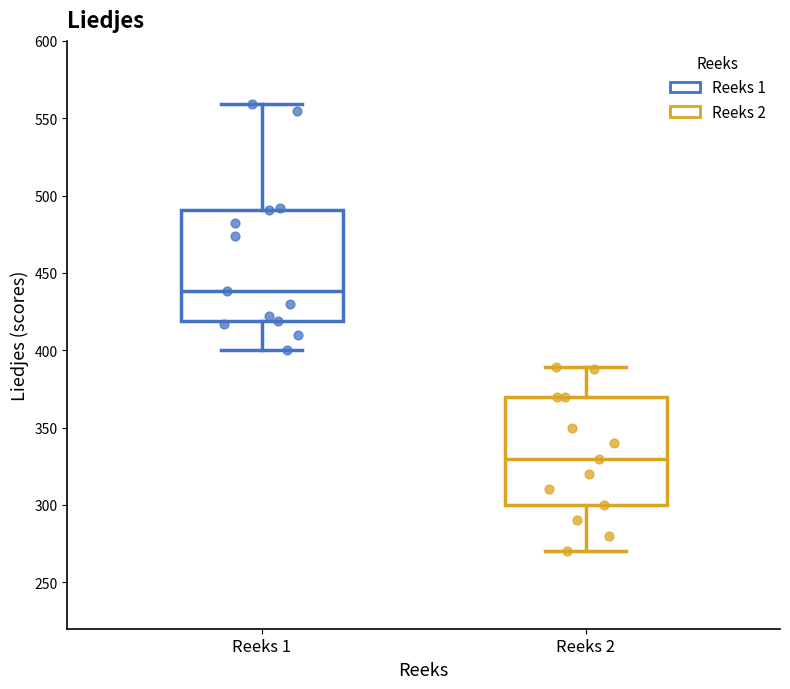

Which box has the lowest median line?

Reeks 2